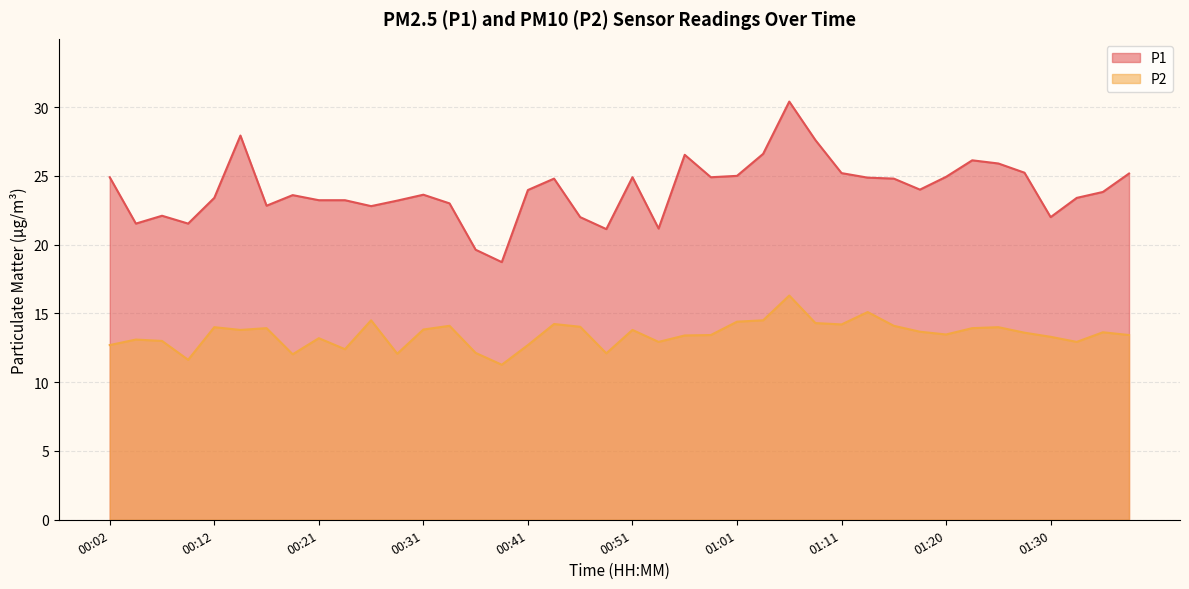

Between 00:02 and 01:18, which is larger?

00:02